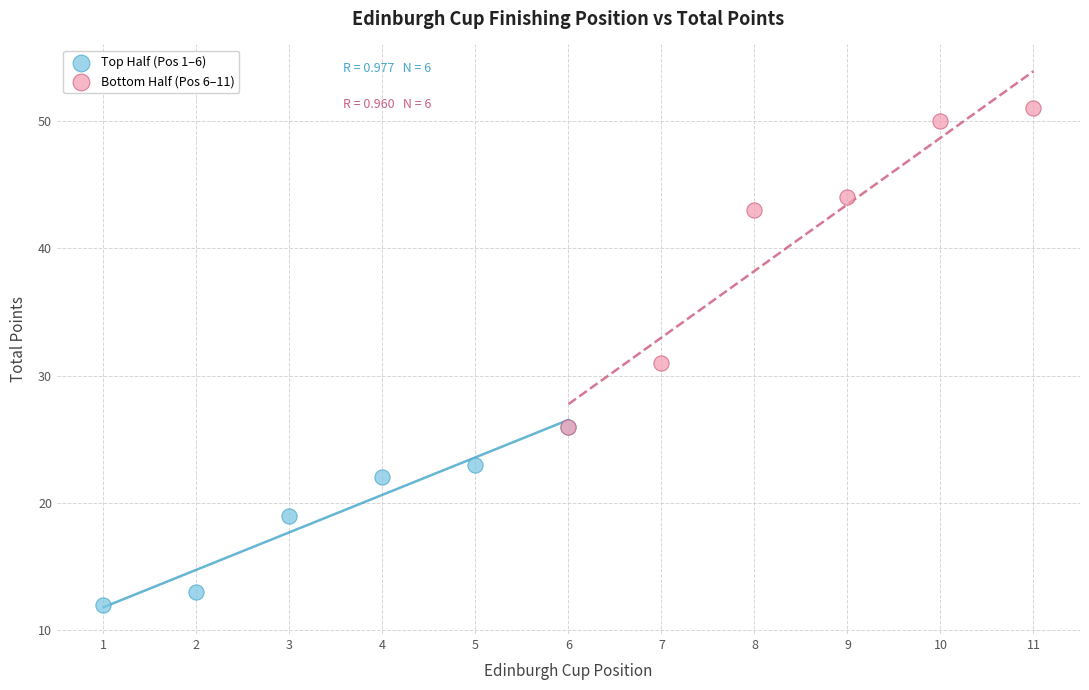

Which series contains the lowest Y value?

Top Half (Pos 1–6)